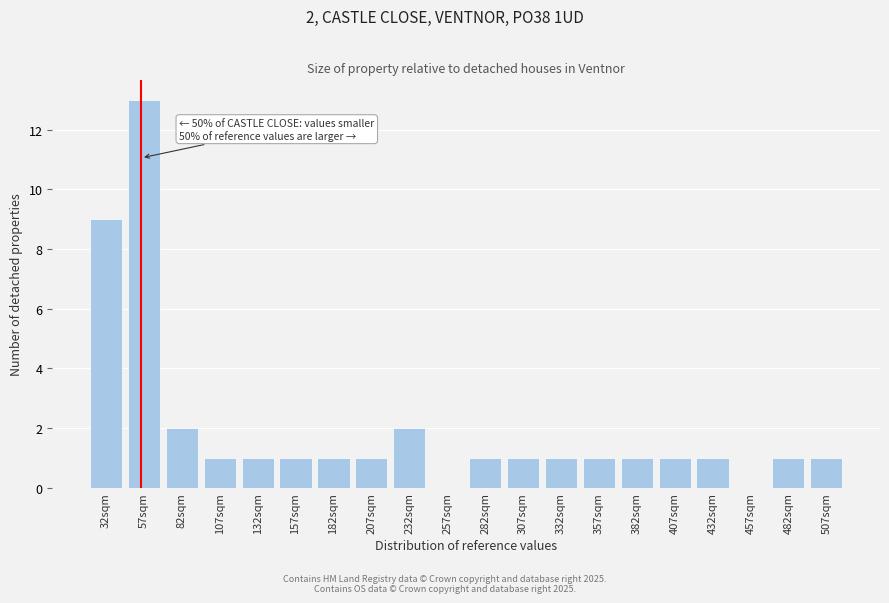

Reading left to right, list all the values displayed in this chart.

32sqm=9	57sqm=13	82sqm=2	107sqm=1	132sqm=1	157sqm=1	182sqm=1	207sqm=1	232sqm=2	257sqm=0	282sqm=1	307sqm=1	332sqm=1	357sqm=1	382sqm=1	407sqm=1	432sqm=1	457sqm=0	482sqm=1	507sqm=1